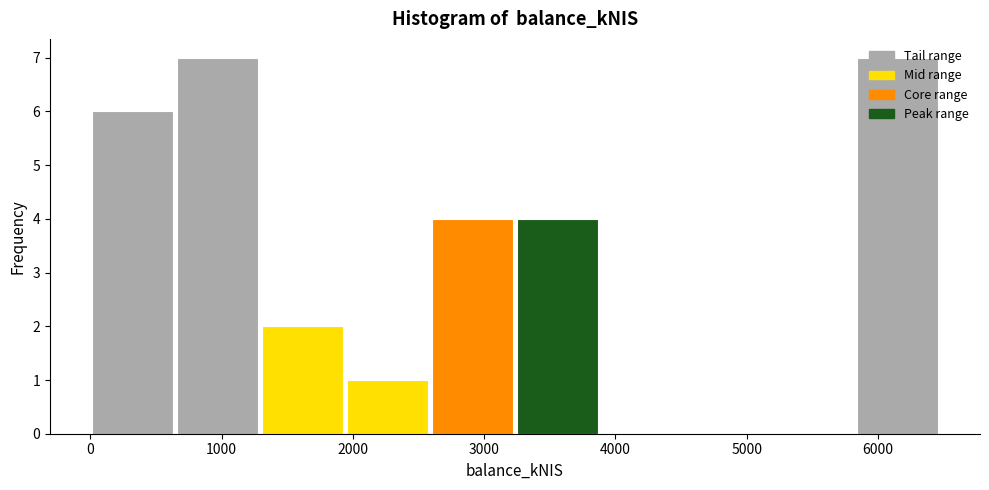

Reading left to right, list every bar in this chart as the range it spans on the x-axis followed by its height. Neither the bar edges nor the heights are printed on the chart, so give them approximately, as read against the axes.

0 to 600: 6
600 to 1300: 7
1300 to 1900: 2
1900 to 2600: 1
2600 to 3200: 4
3200 to 3900: 4
3900 to 4500: 0
4500 to 5200: 0
5200 to 5800: 0
5800 to 6500: 7